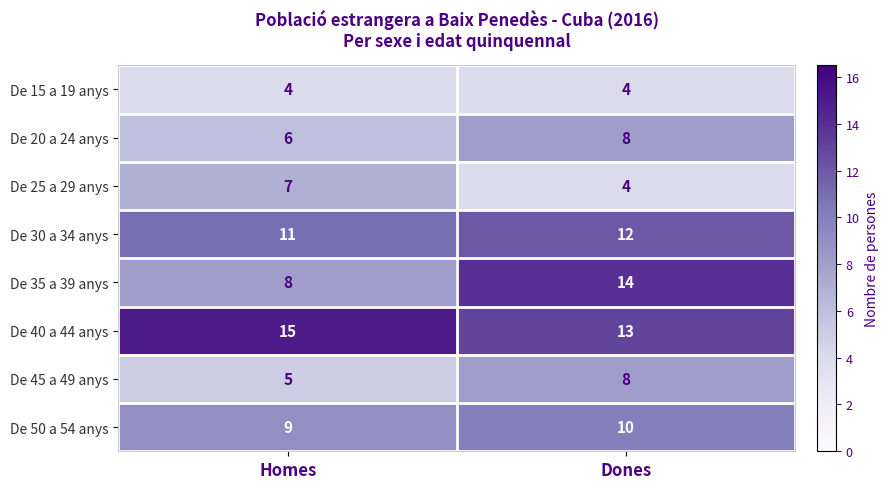

Reading left to right, list all the values displayed in this chart.

De 15 a 19 anys: 4	4
De 20 a 24 anys: 6	8
De 25 a 29 anys: 7	4
De 30 a 34 anys: 11	12
De 35 a 39 anys: 8	14
De 40 a 44 anys: 15	13
De 45 a 49 anys: 5	8
De 50 a 54 anys: 9	10